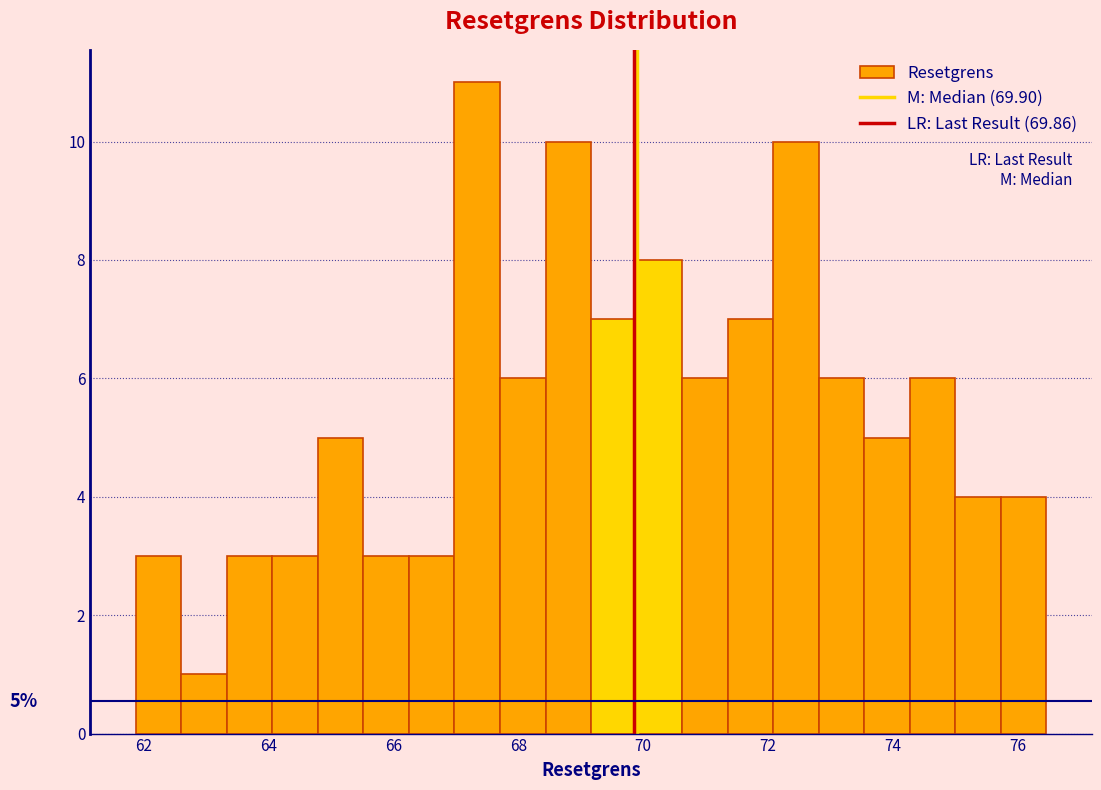

Read against the x-axis, roughly where is the centre of the tallest bar?

67.4